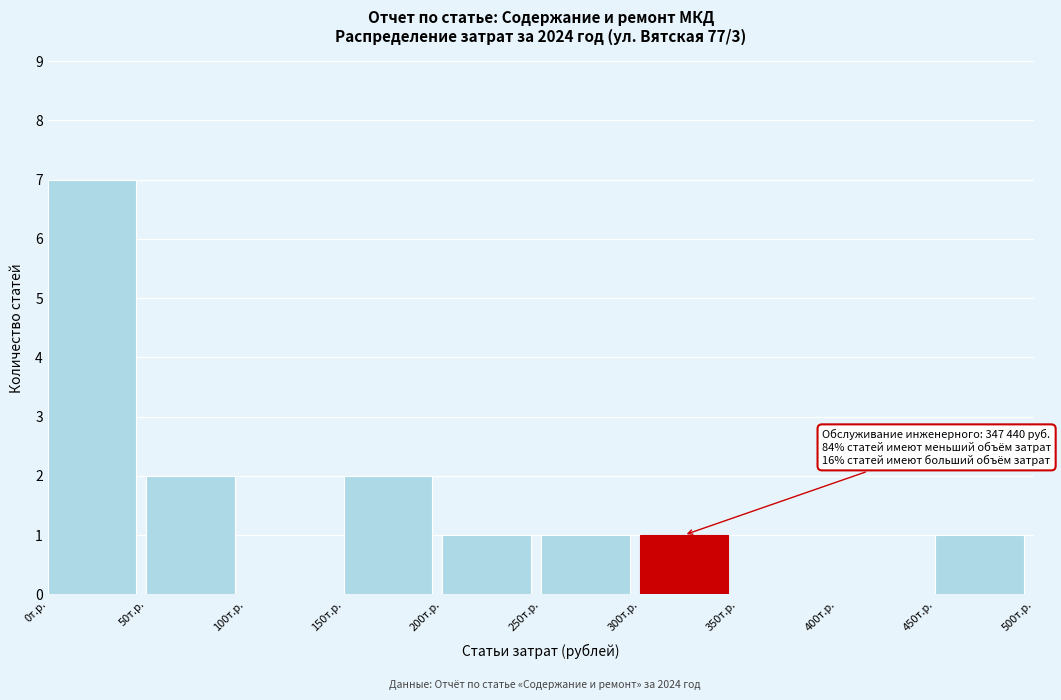

Reading right to left, transcribe all the data shown in this chart.

450т.р.=1	400т.р.=0	350т.р.=0	300т.р.=1	250т.р.=1	200т.р.=1	150т.р.=2	100т.р.=0	50т.р.=2	0т.р.=7